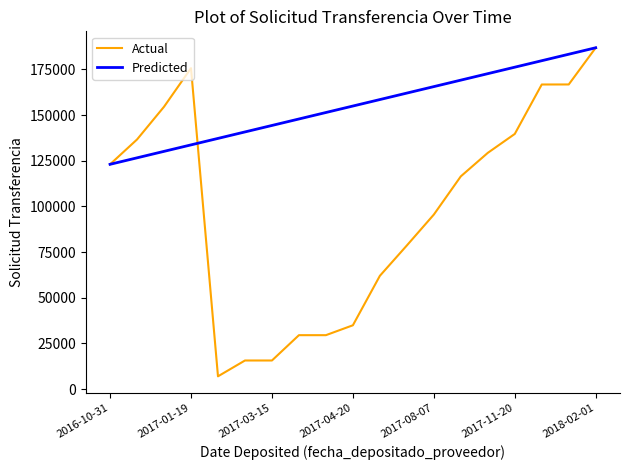

Rank the series by their average value, from lowest to highest.

Actual, Predicted